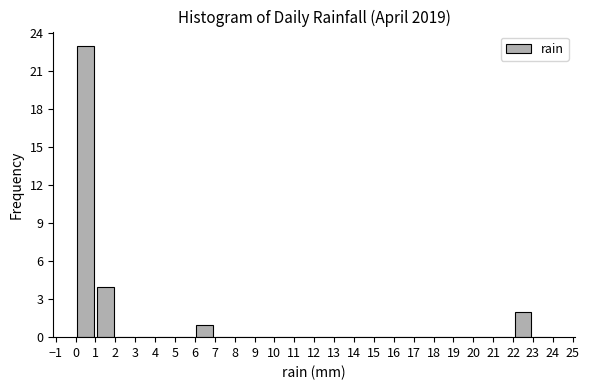

Reading left to right, transcribe this chart: for each bar, give the range it covers on the x-axis and its height. The values are not printed on the chart, so give them approximately, as read against the axis.

0 to 1: 23
1 to 2: 4
2 to 3: 0
3 to 4: 0
4 to 5: 0
5 to 6: 0
6 to 7: 1
7 to 8: 0
8 to 9: 0
9 to 10: 0
10 to 11: 0
11 to 12: 0
12 to 13: 0
13 to 14: 0
14 to 15: 0
15 to 16: 0
16 to 17: 0
17 to 18: 0
18 to 19: 0
19 to 20: 0
20 to 21: 0
21 to 22: 0
22 to 23: 2
23 to 24: 0